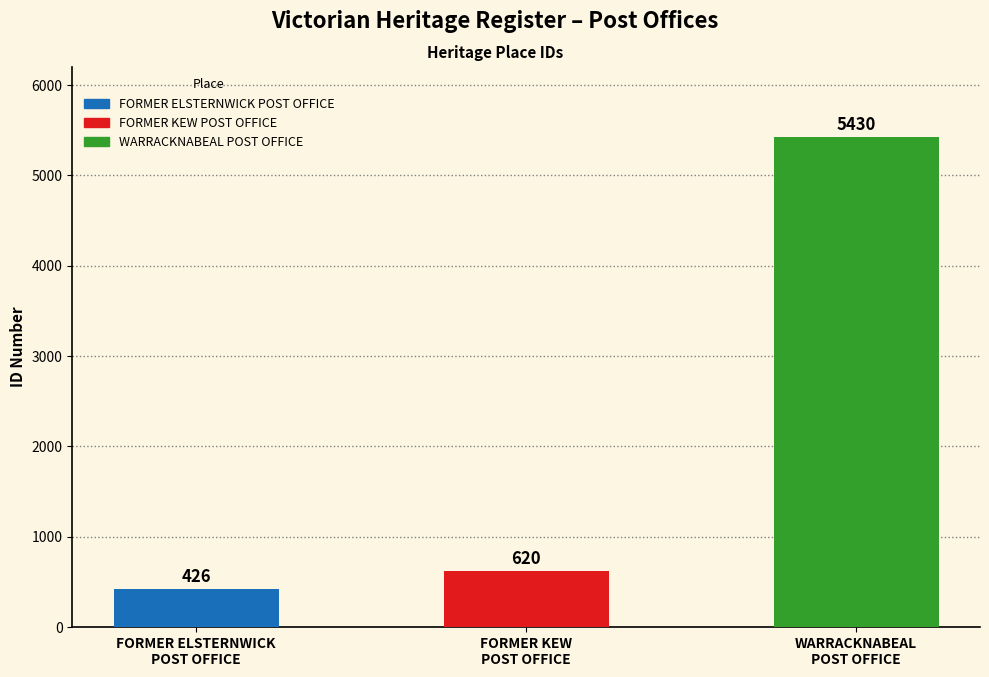

What is the label of the 1st bar from the left?

FORMER ELSTERNWICK
POST OFFICE